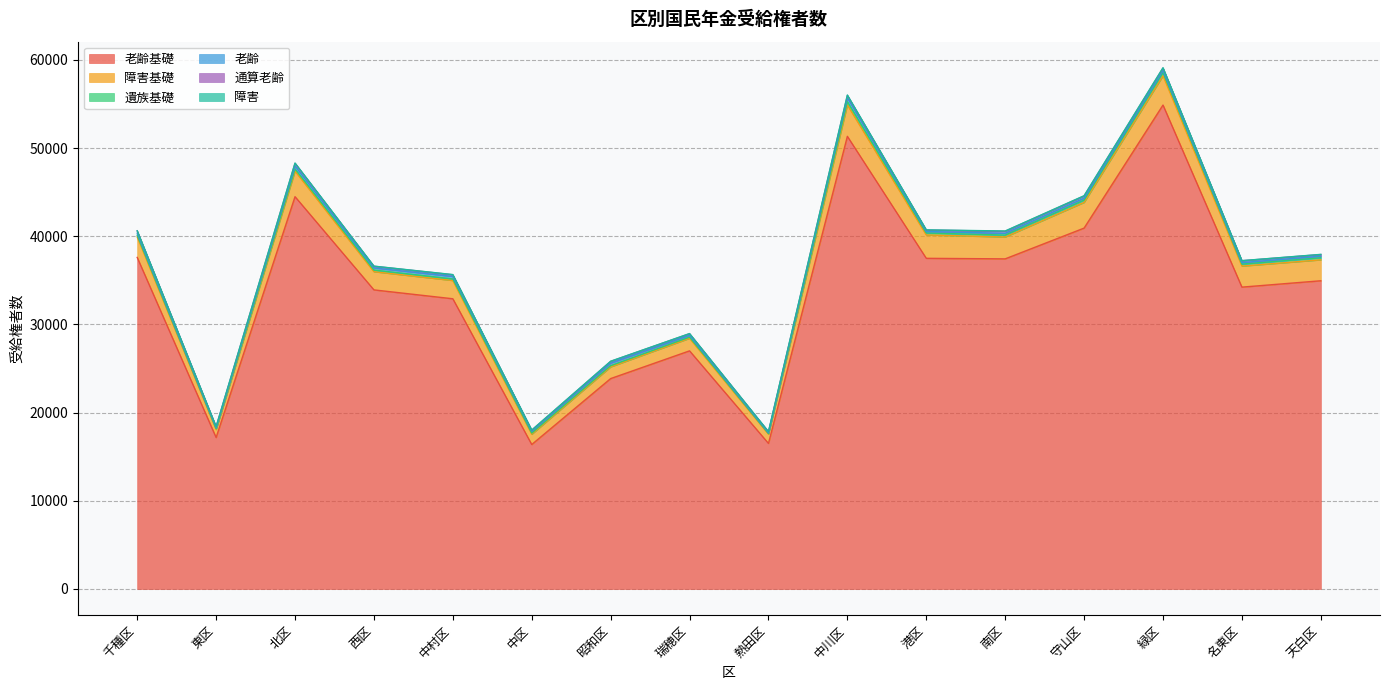

Which category has the highest value in the 通算老齢 series?

北区